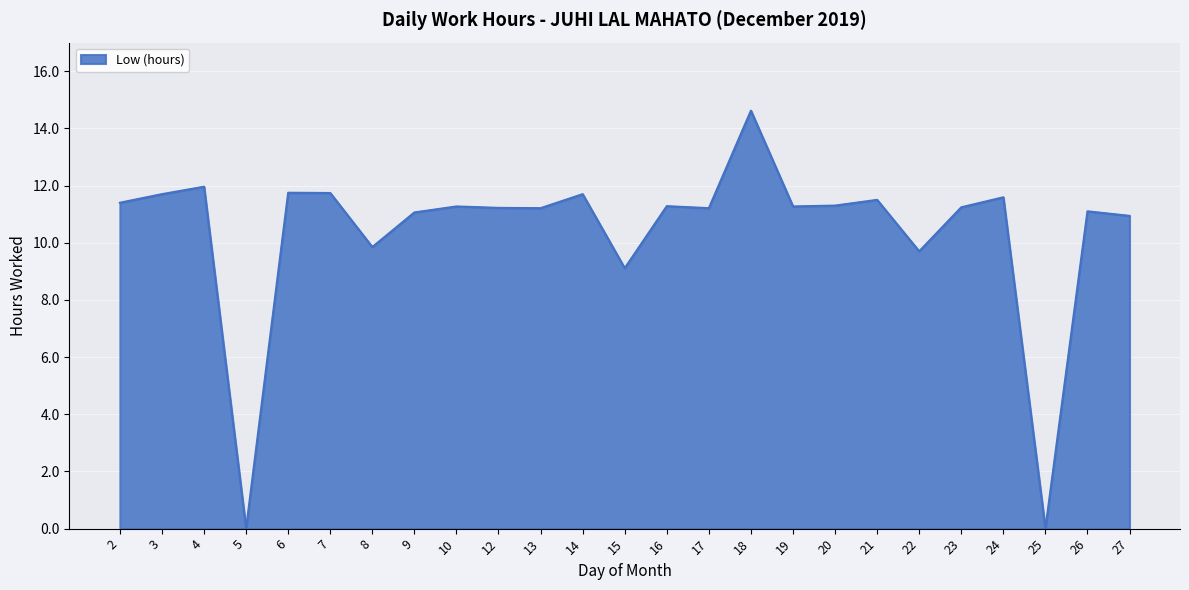

What is the ratio of the value at 6 to the value at 9?

1.1